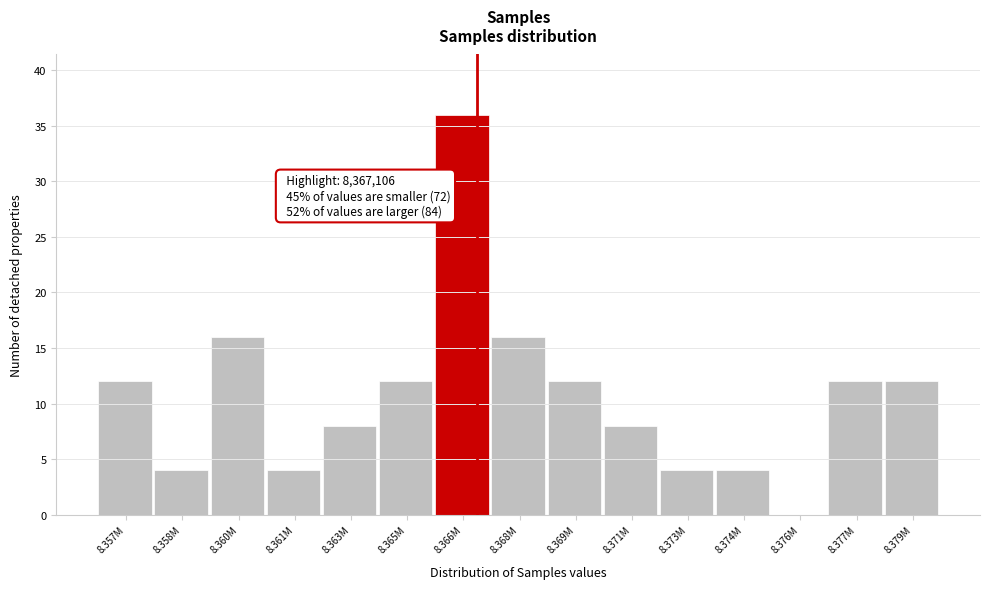

Reading left to right, extract all data points from this chart.

8.357M=12	8.358M=4	8.360M=16	8.361M=4	8.363M=8	8.365M=12	8.366M=36	8.368M=16	8.369M=12	8.371M=8	8.373M=4	8.374M=4	8.376M=0	8.377M=12	8.379M=12